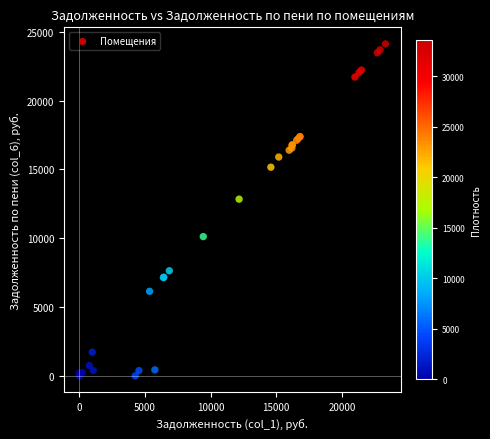

What Y value in the scatter plot is closest to 12060?

12841.6